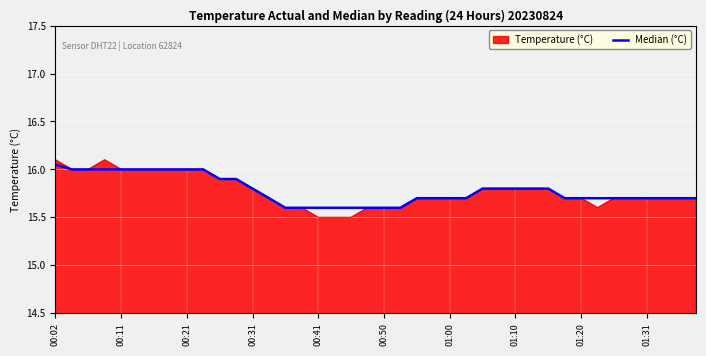

What is the minimum value for Temperature (°C)?

15.5